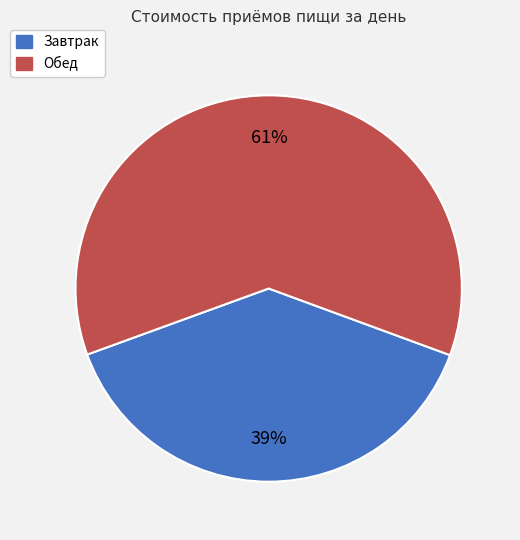

Which category has the biggest portion of the pie?

Обед